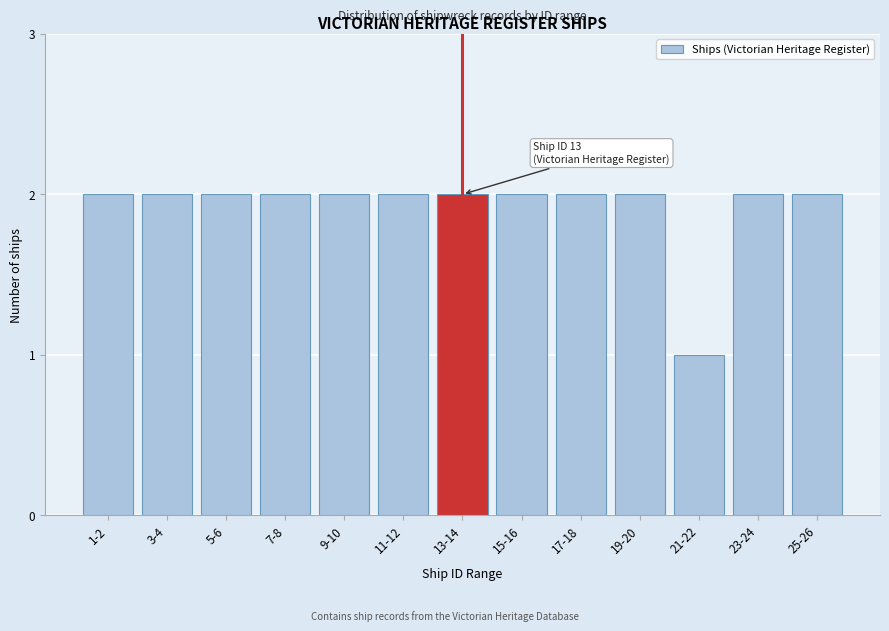

Reading right to left, extract all data points from this chart.

2	2	1	2	2	2	2	2	2	2	2	2	2